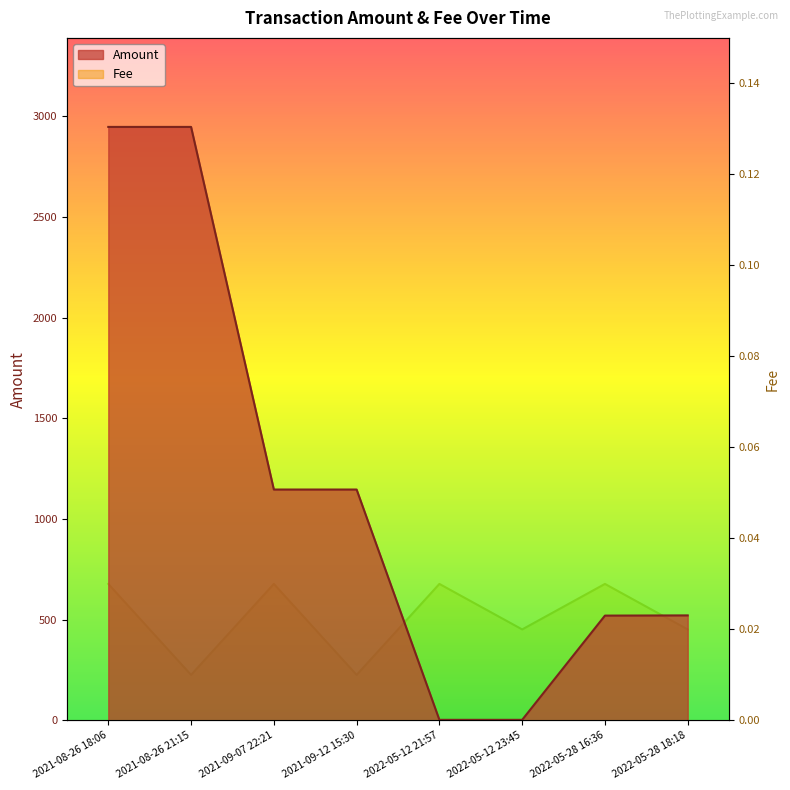

How many distinct data groups are displayed?

2